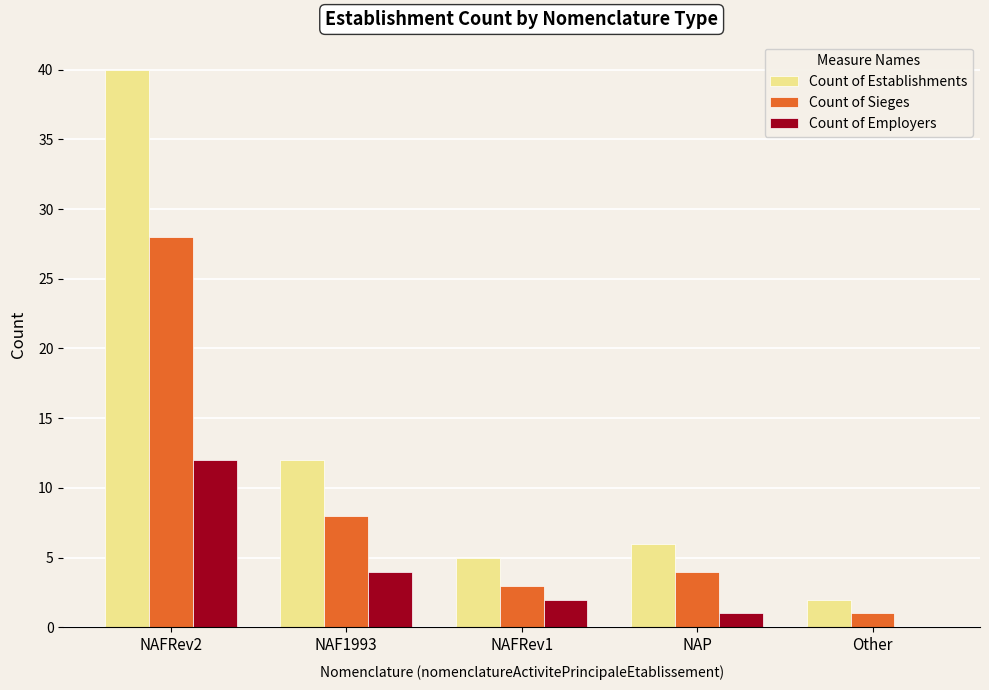

What is the average value of the Count of Sieges series?

9